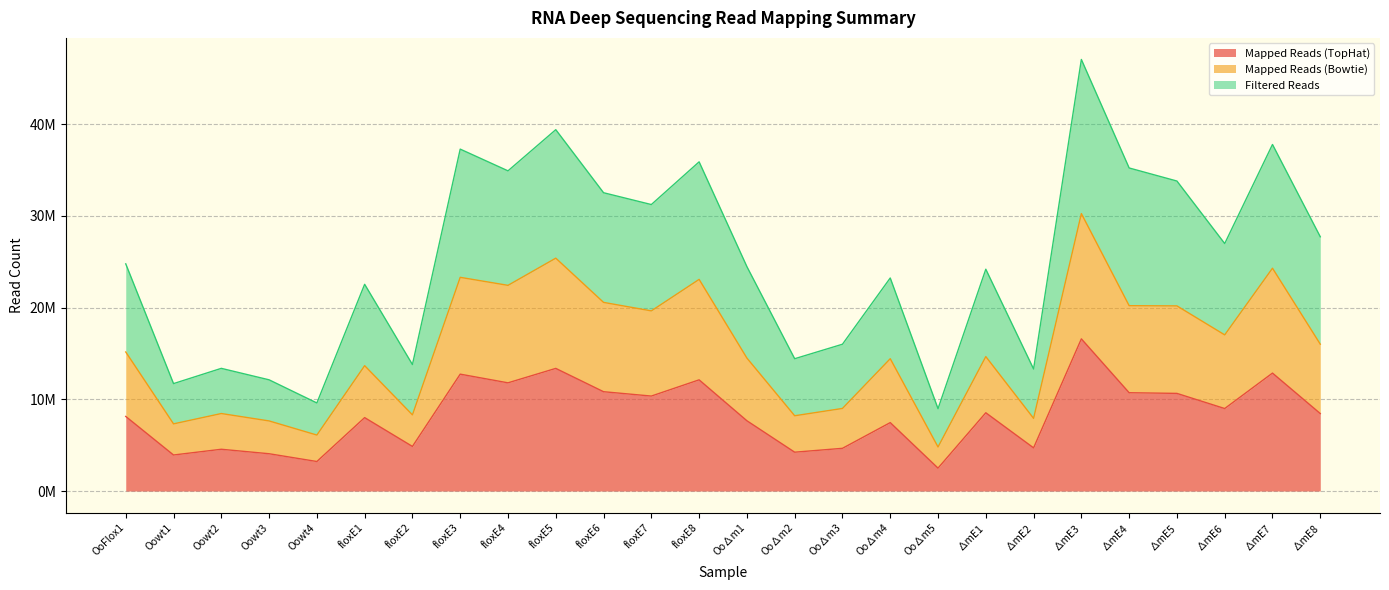

Does the chart have visible grid lines?

Yes